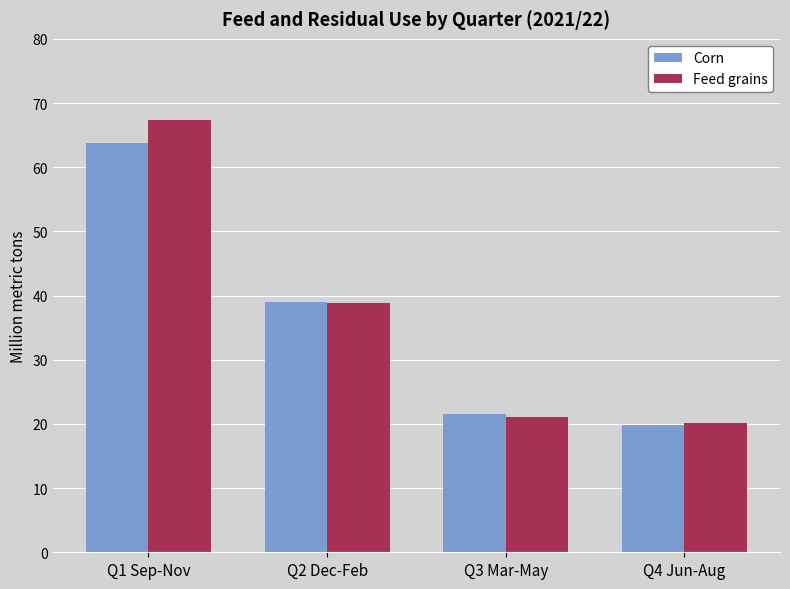

Reading right to left, transcribe all the data shown in this chart.

Corn: 19.8	21.6	39.0	63.7
Feed grains: 20.1	21.1	38.9	67.3